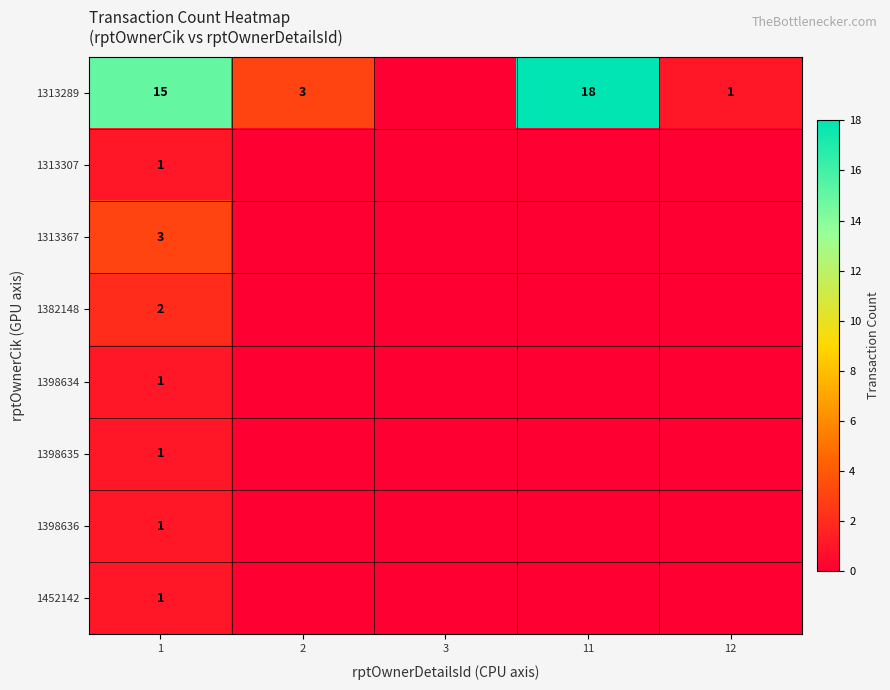

The value of 1313289 at 11 is 18. True or false?

True